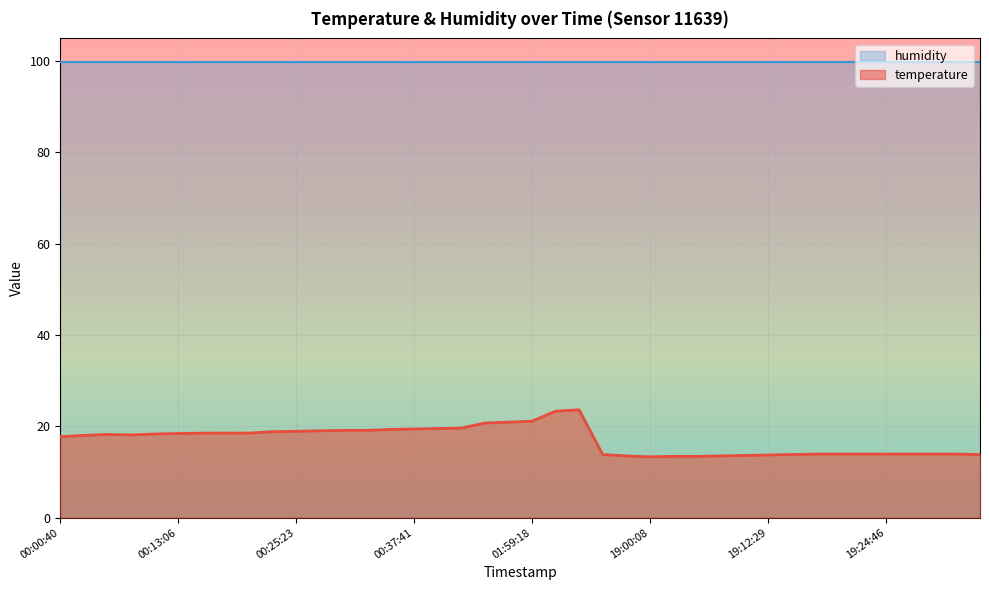

The value at 19:00:08 is 23.6. True or false?

False